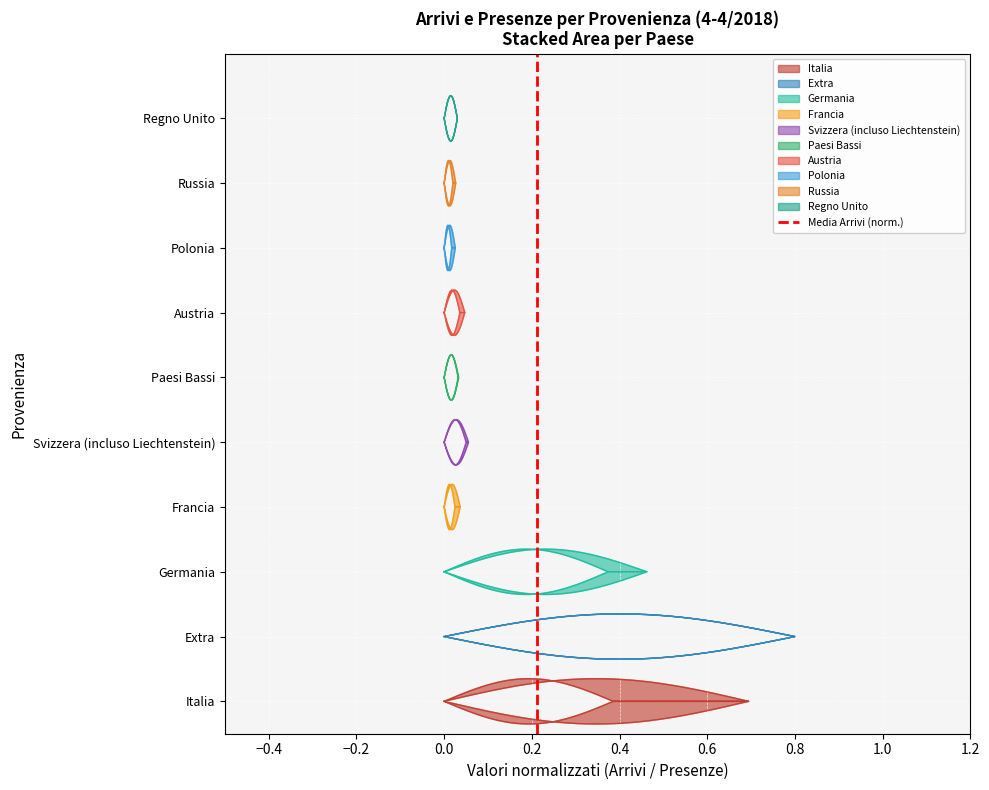

How many data points are less than 1?

1